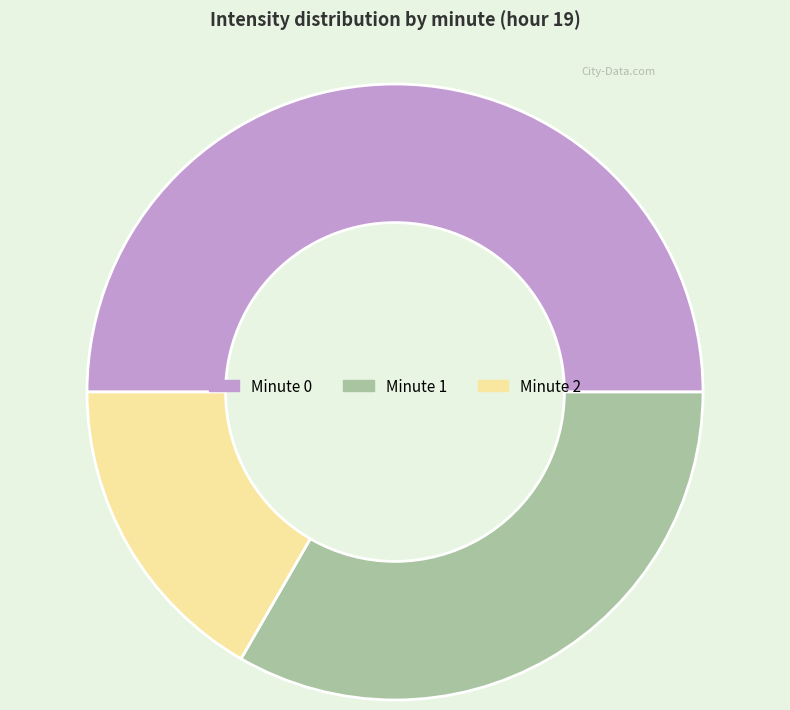

Does Minute 2 account for over 50% of the chart?

No